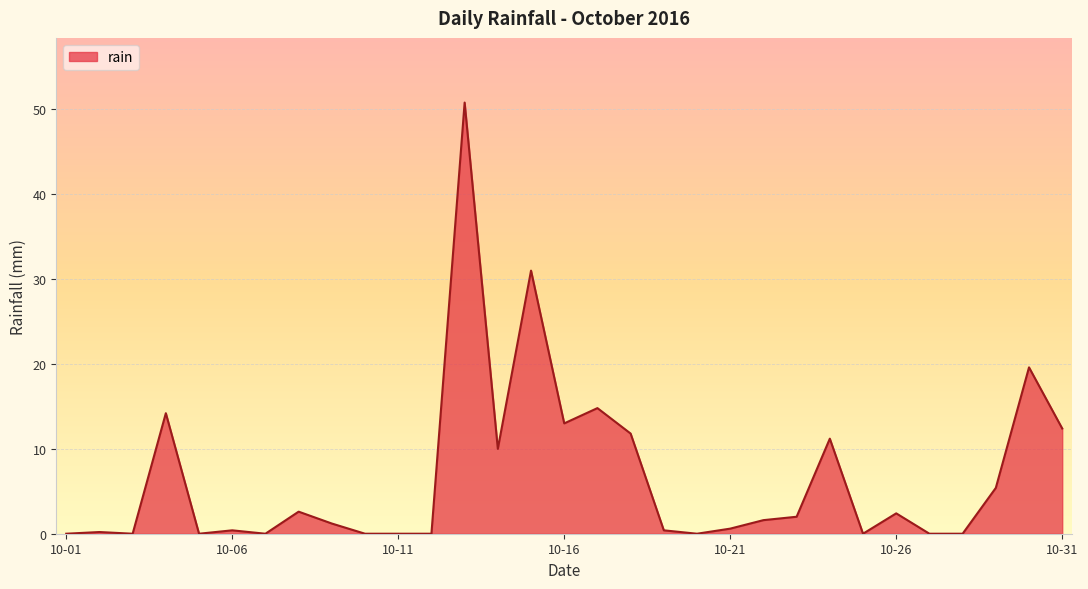

What is the maximum value shown in the chart?

50.8